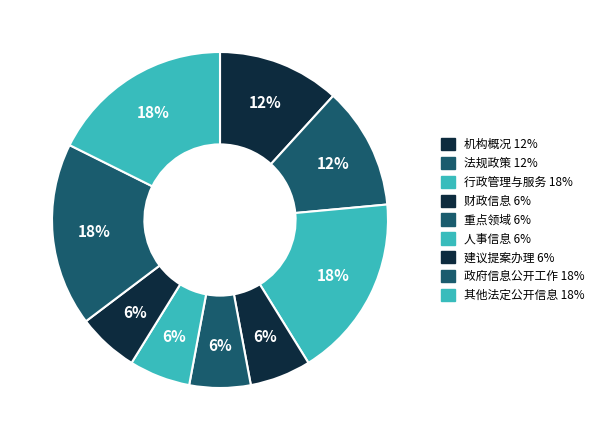

How many slices are in this pie chart?

9